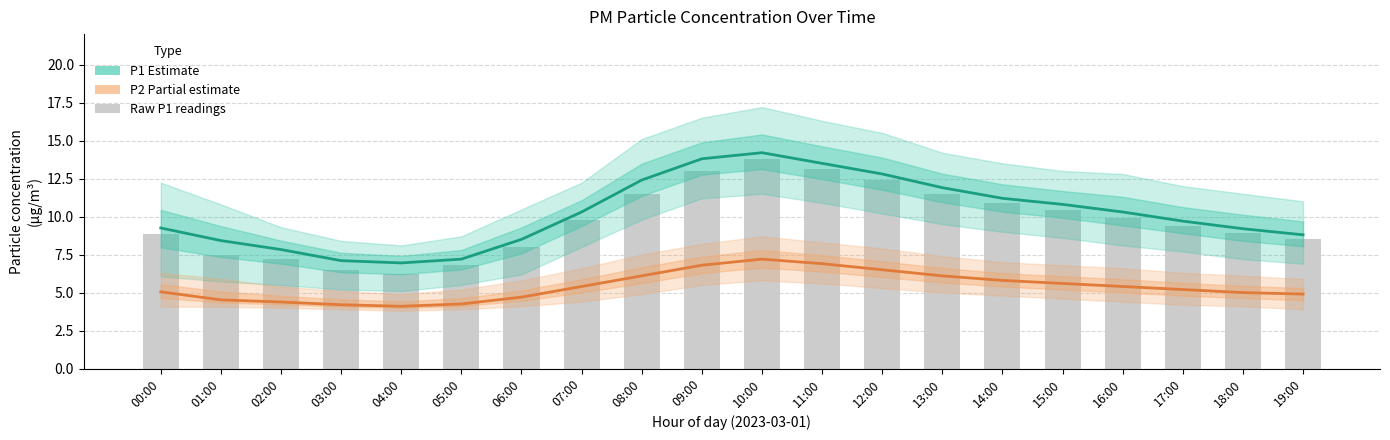

The value of P2 (Partial estimate) at 17:00 is 2.5. True or false?

False